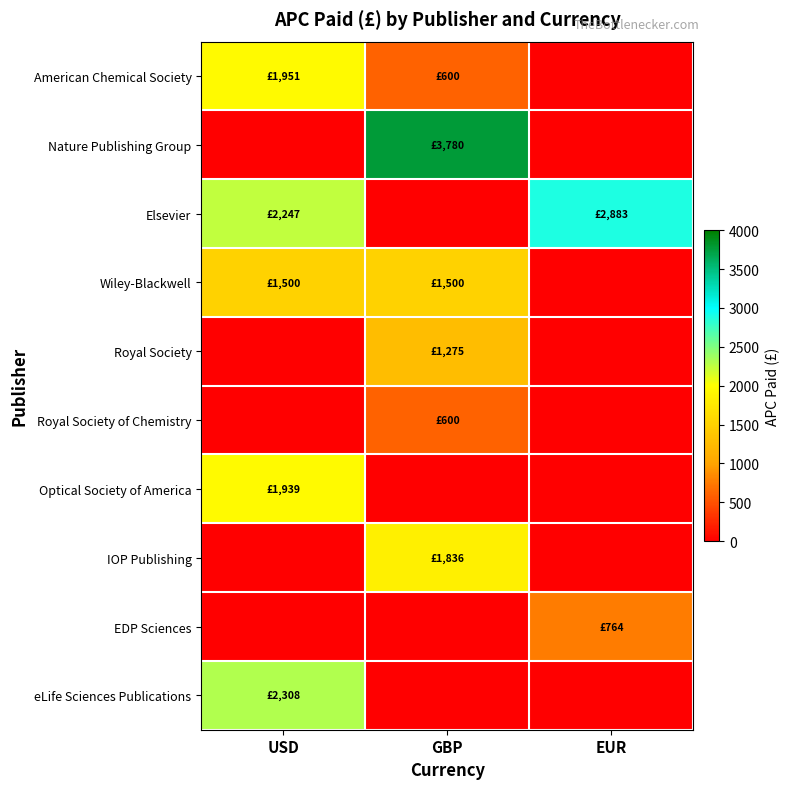

Reading left to right, extract all data points from this chart.

American Chemical Society: USD=1951.2	GBP=600.0	EUR=0.0
Nature Publishing Group: USD=0.0	GBP=3780.0	EUR=0.0
Elsevier: USD=2246.6	GBP=0.0	EUR=2883.4
Wiley-Blackwell: USD=1500.0	GBP=1500.0	EUR=0.0
Royal Society: USD=0.0	GBP=1275.0	EUR=0.0
Royal Society of Chemistry: USD=0.0	GBP=600.0	EUR=0.0
Optical Society of America: USD=1939.3	GBP=0.0	EUR=0.0
IOP Publishing: USD=0.0	GBP=1836.0	EUR=0.0
EDP Sciences: USD=0.0	GBP=0.0	EUR=763.6
eLife Sciences Publications: USD=2307.7	GBP=0.0	EUR=0.0